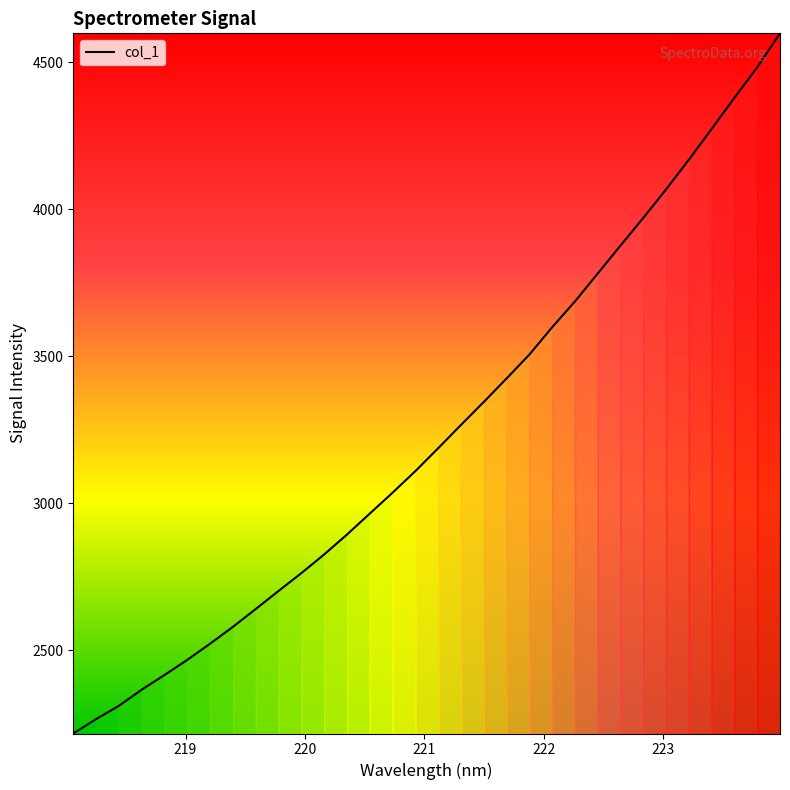

What is the difference between the maximum and minimum values?

2382.3